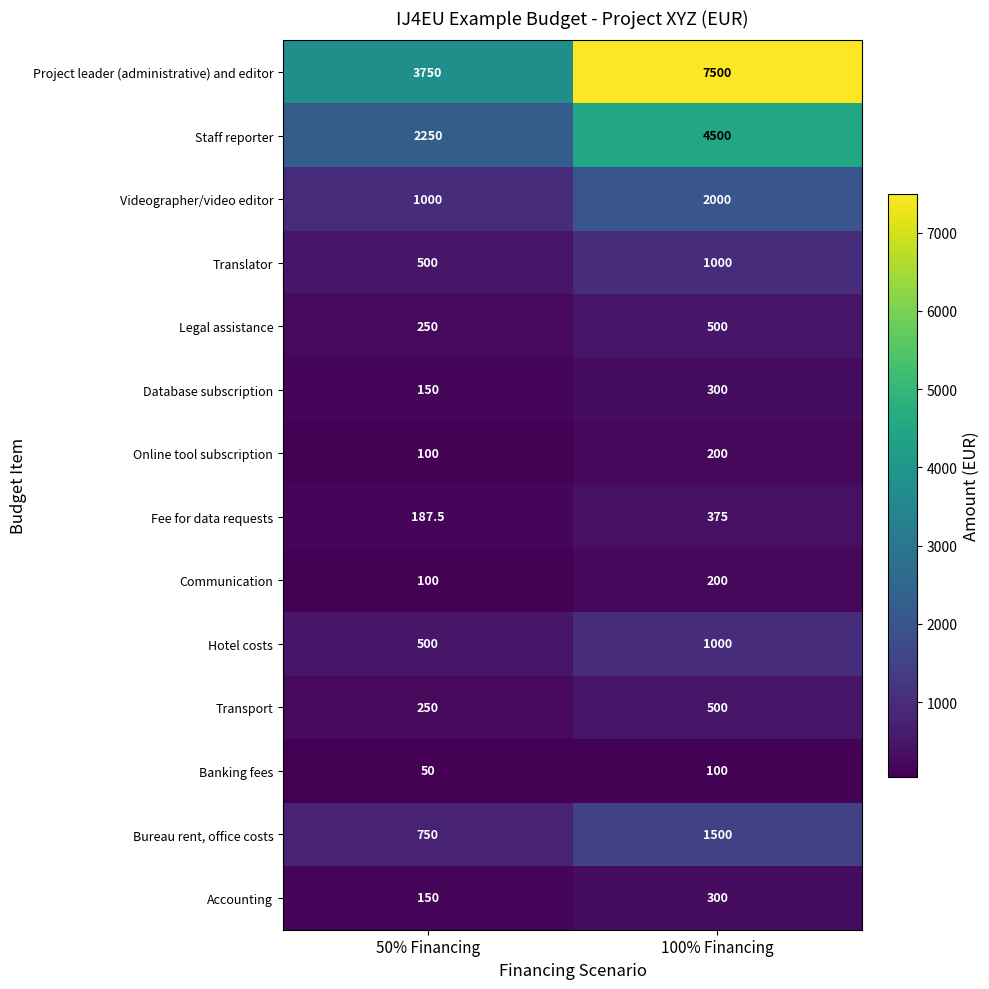

Is it true that Translator equals 876.7 at 50% Financing?

False